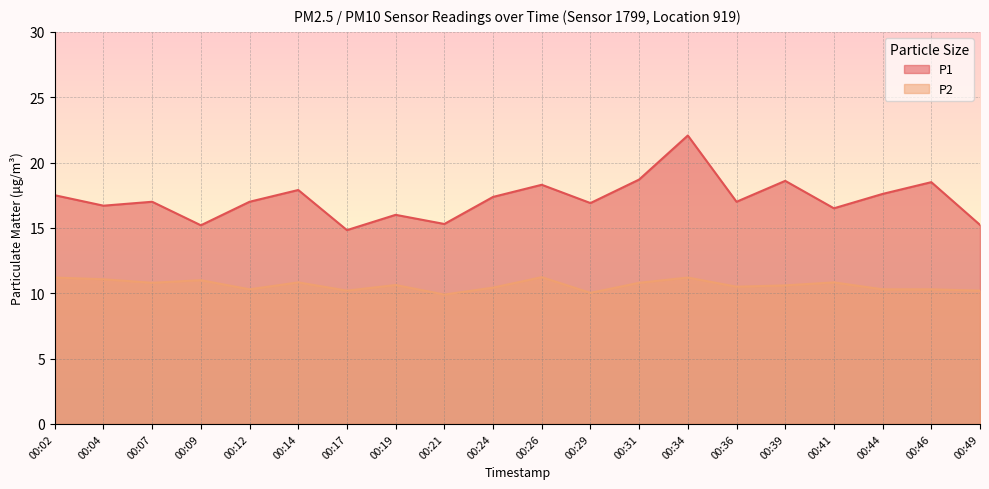

Reading right to left, list all the values displayed in this chart.

P1: 00:49=15.2	00:46=18.5	00:44=17.6	00:41=16.5	00:39=18.6	00:36=17.0	00:34=22.1	00:31=18.7	00:29=16.9	00:26=18.3	00:24=17.4	00:21=15.3	00:19=16.0	00:17=14.8	00:14=17.9	00:12=17.0	00:09=15.2	00:07=17.0	00:04=16.7	00:02=17.5
P2: 00:49=10.2	00:46=10.3	00:44=10.3	00:41=10.8	00:39=10.6	00:36=10.5	00:34=11.2	00:31=10.8	00:29=10.0	00:26=11.2	00:24=10.4	00:21=9.9	00:19=10.6	00:17=10.2	00:14=10.8	00:12=10.3	00:09=11.0	00:07=10.8	00:04=11.1	00:02=11.2